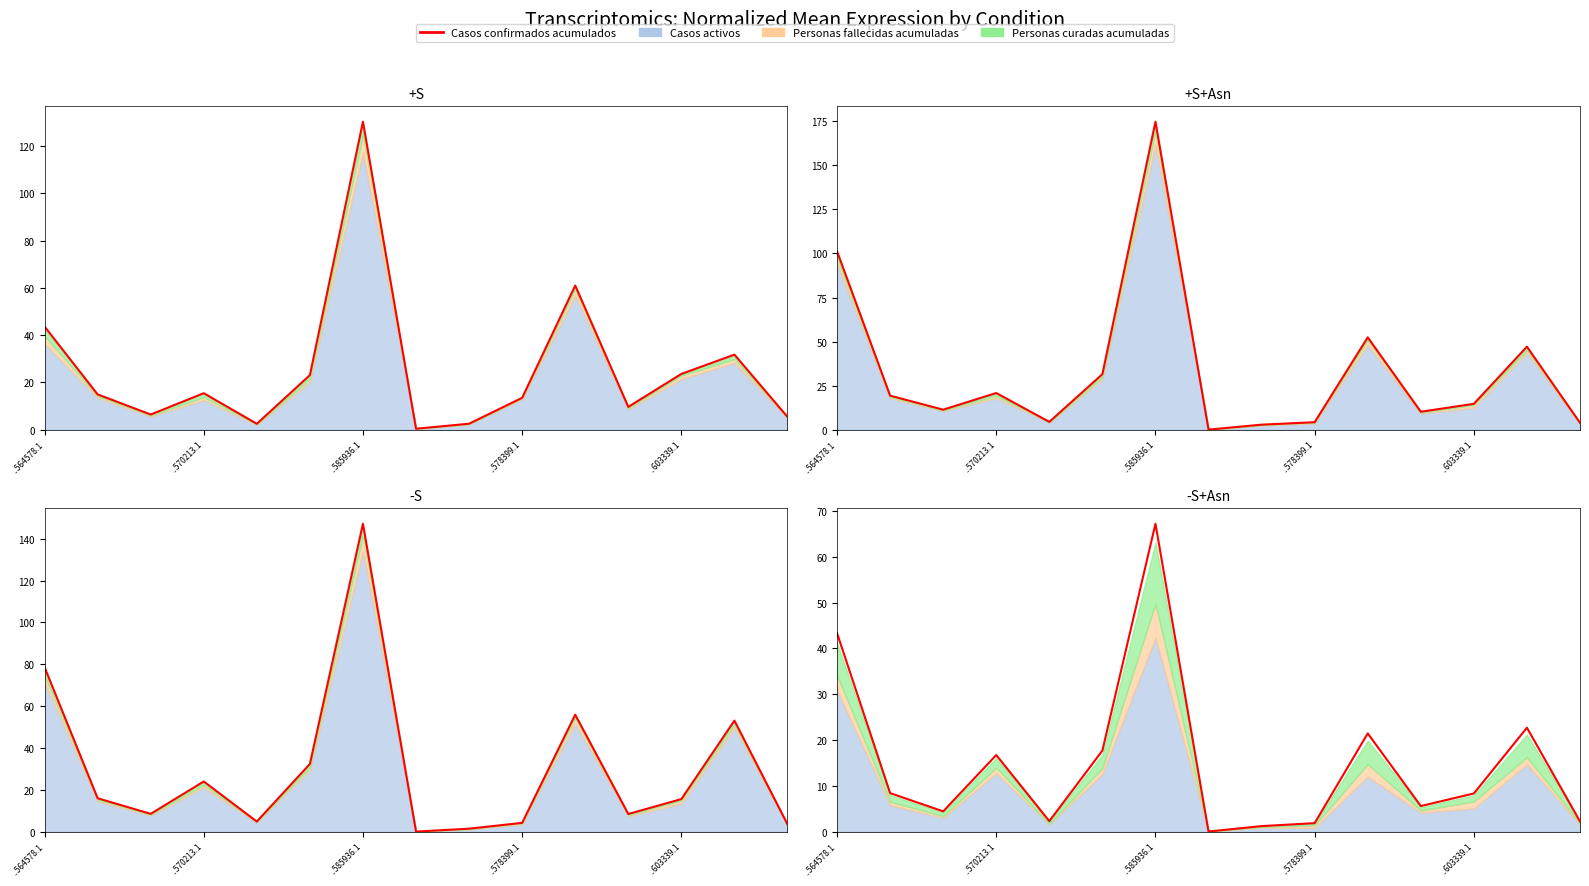

Count the number of categories in the chart.

15